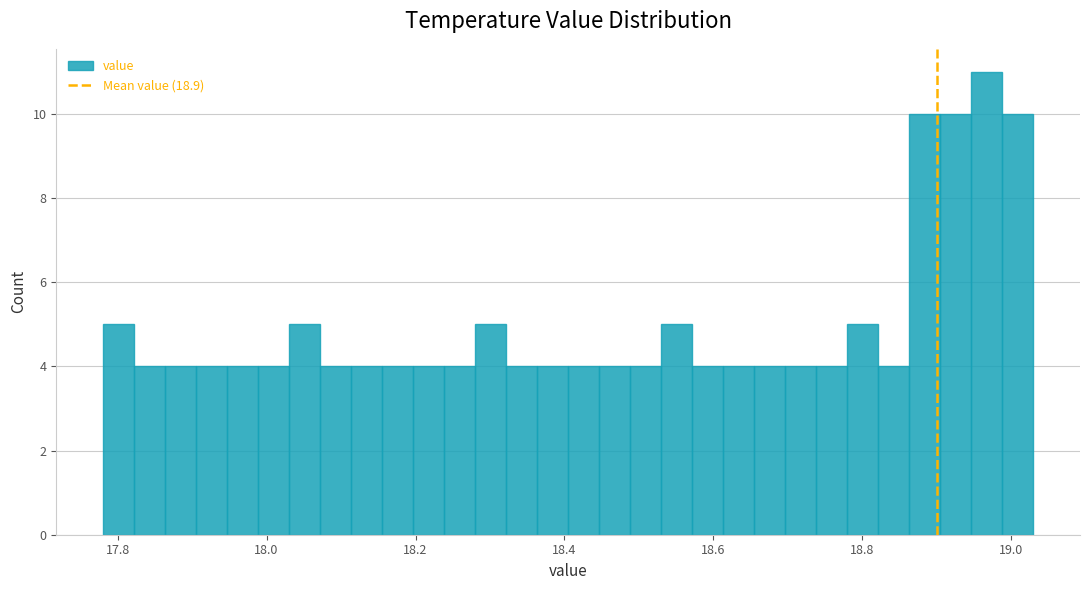

Read against the x-axis, roughly where is the centre of the tallest bar?

18.96